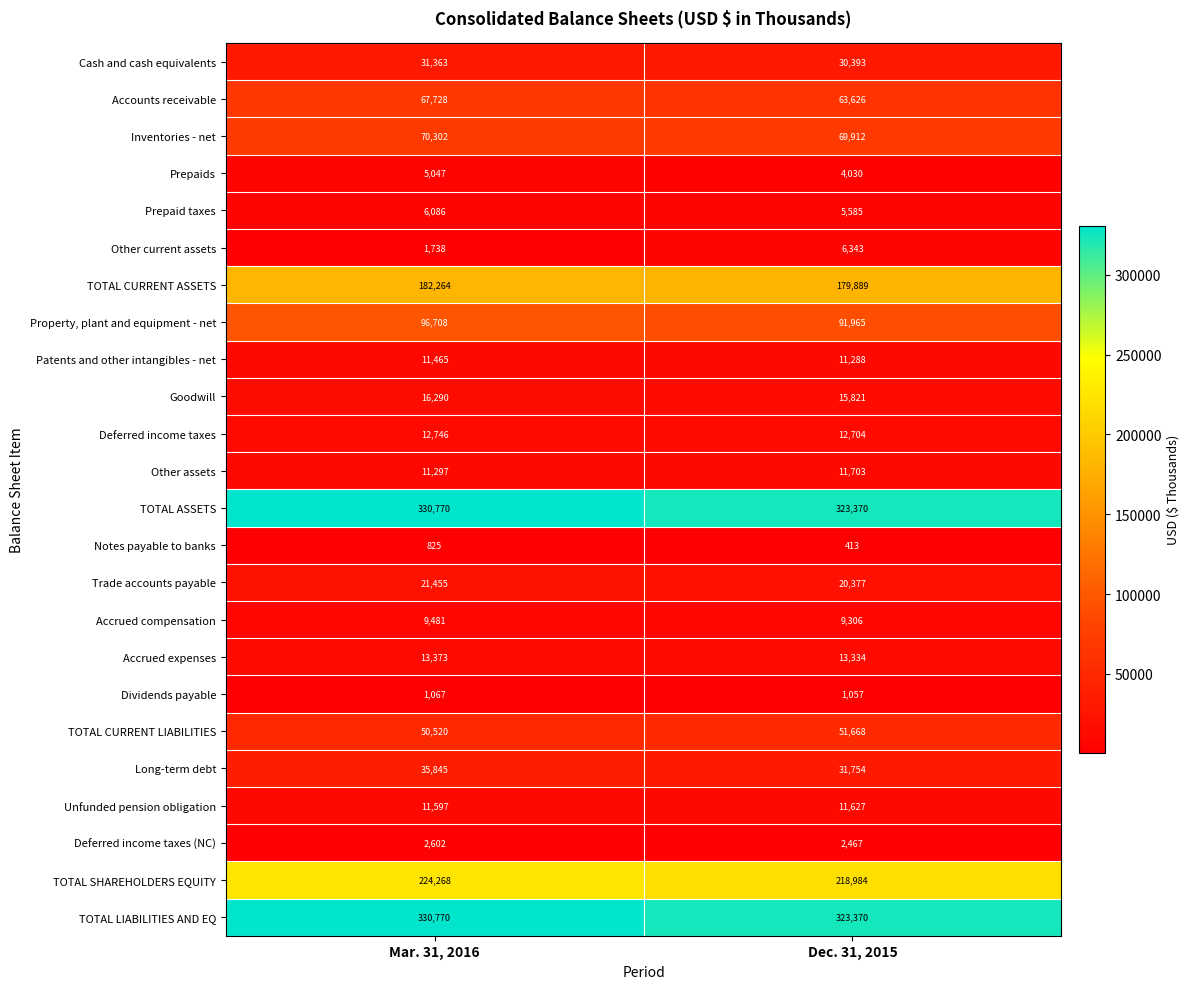

The value of Accounts receivable at Mar. 31, 2016 is 67728. True or false?

True